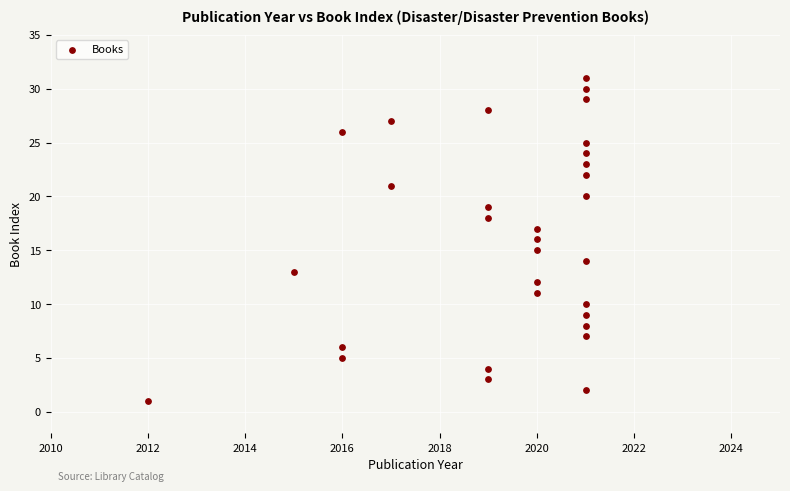

What is the range of X values (max minus min)?

9